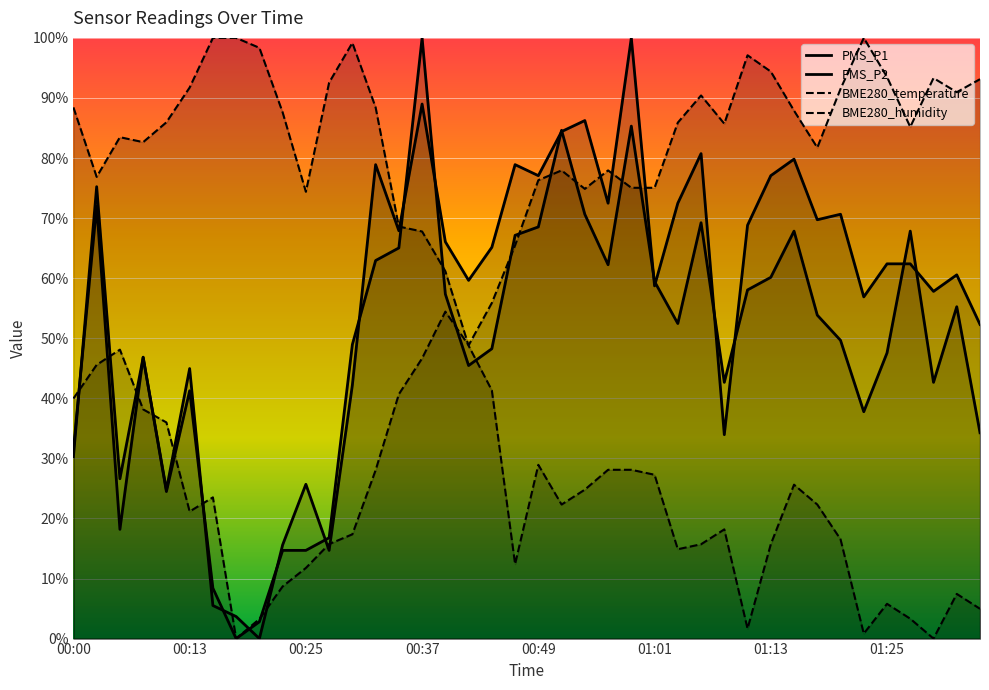

Is it true that PMS_P2 equals 140.8 at 01:06?

False